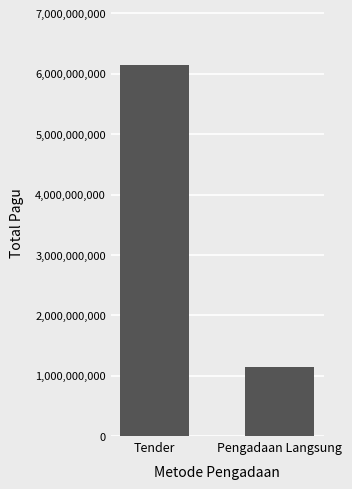

Reading left to right, what are all the values shown in this chart?

Tender=6145760780	Pengadaan Langsung=1141850000